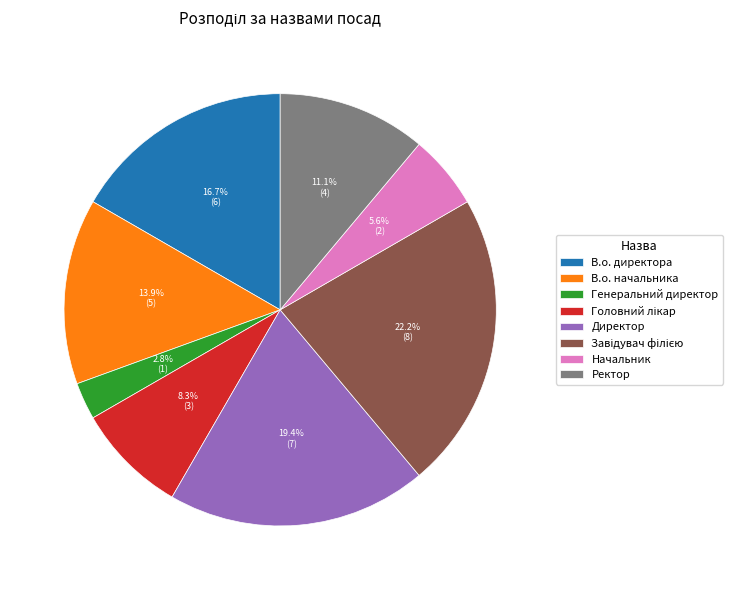

The Начальник slice represents 17% of the pie. True or false?

False